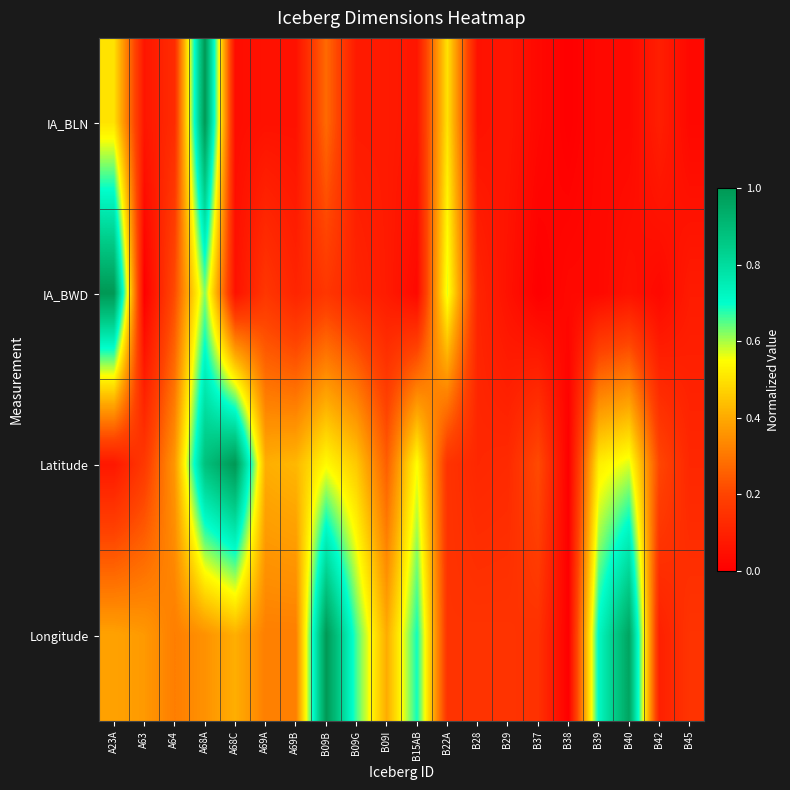

What is the spread (max minus min) of values at B09G?

0.6